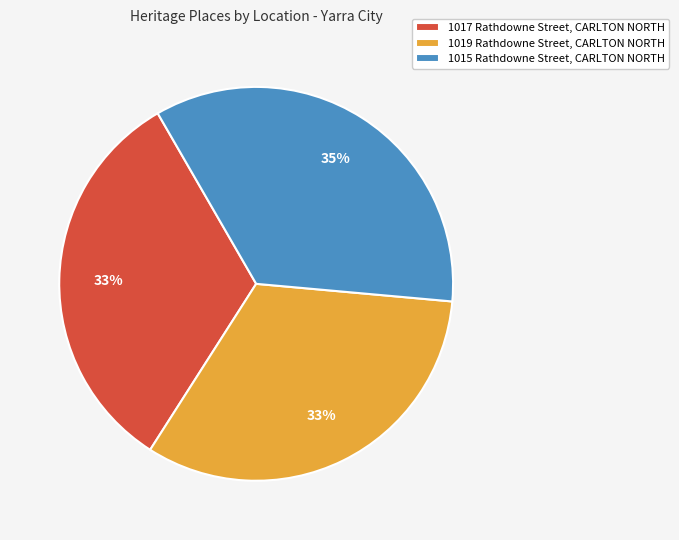

Does 1017 Rathdowne Street, CARLTON NORTH account for over 50% of the chart?

No